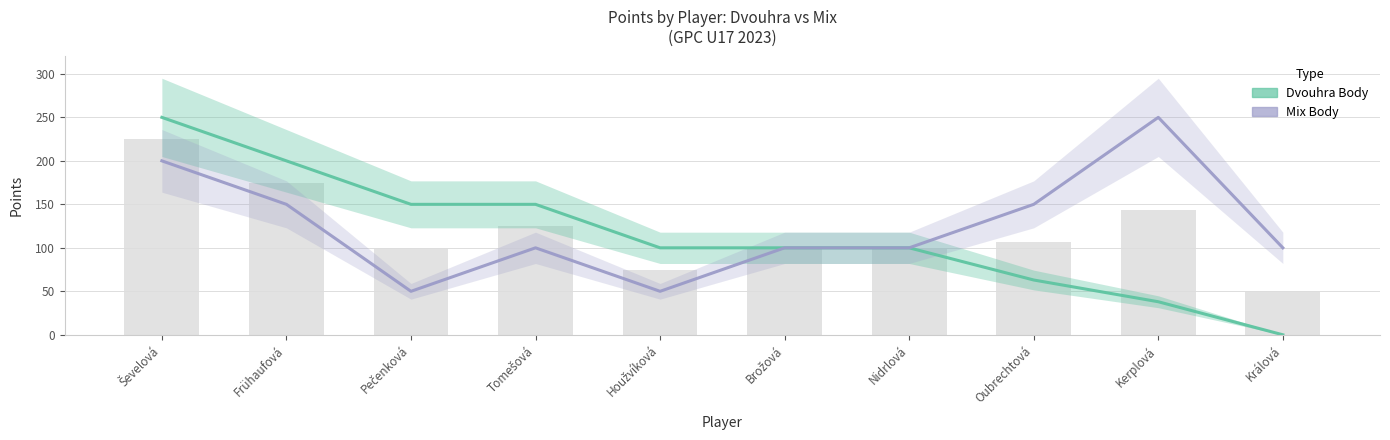

What is the spread (max minus min) of values at Pečenková?

100